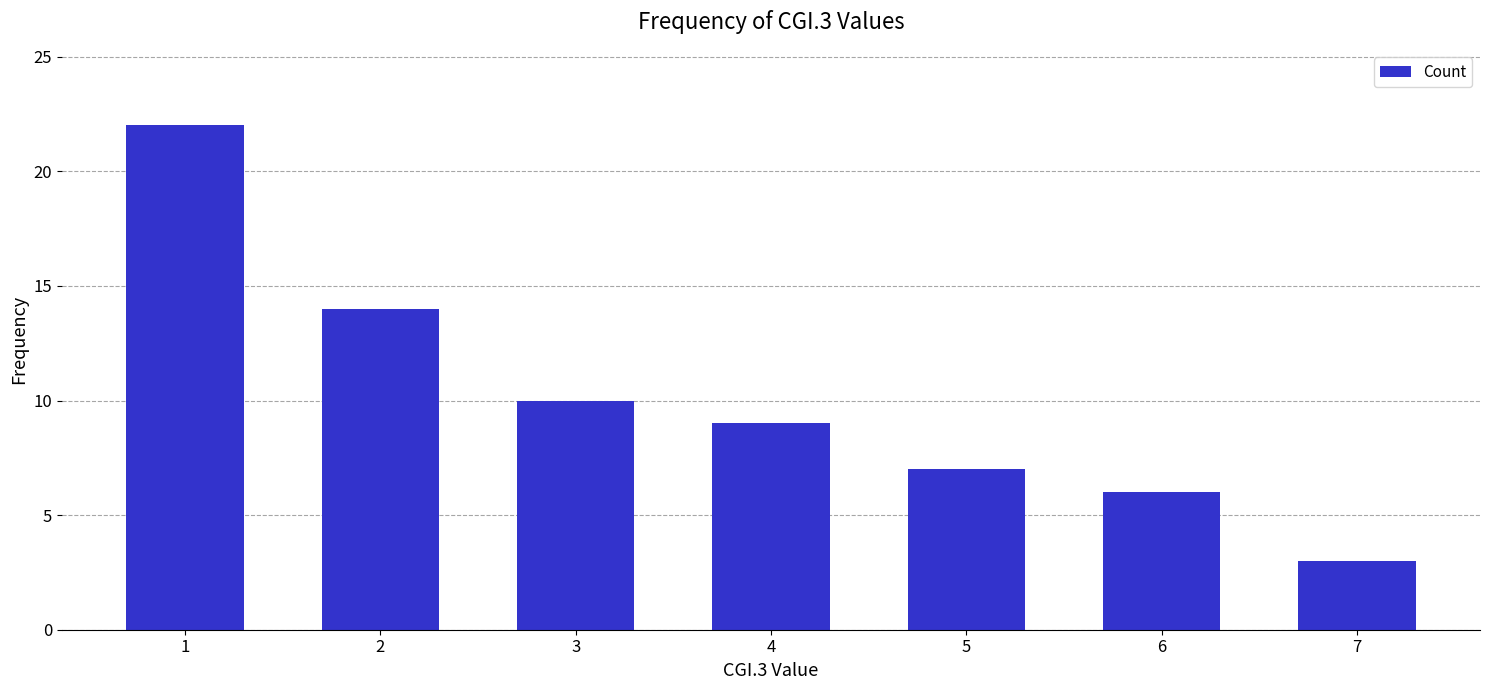

Reading left to right, what are all the values shown in this chart?

1=22	2=14	3=10	4=9	5=7	6=6	7=3